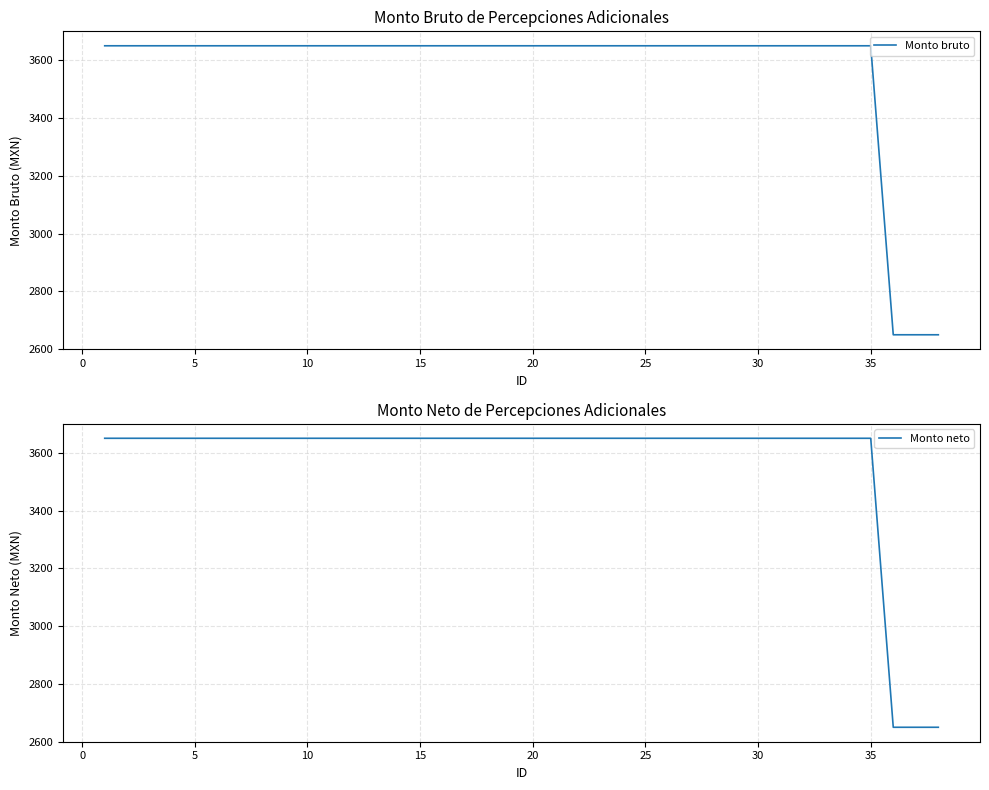

List the series in order of their peak value, highest first.

Monto bruto, Monto neto